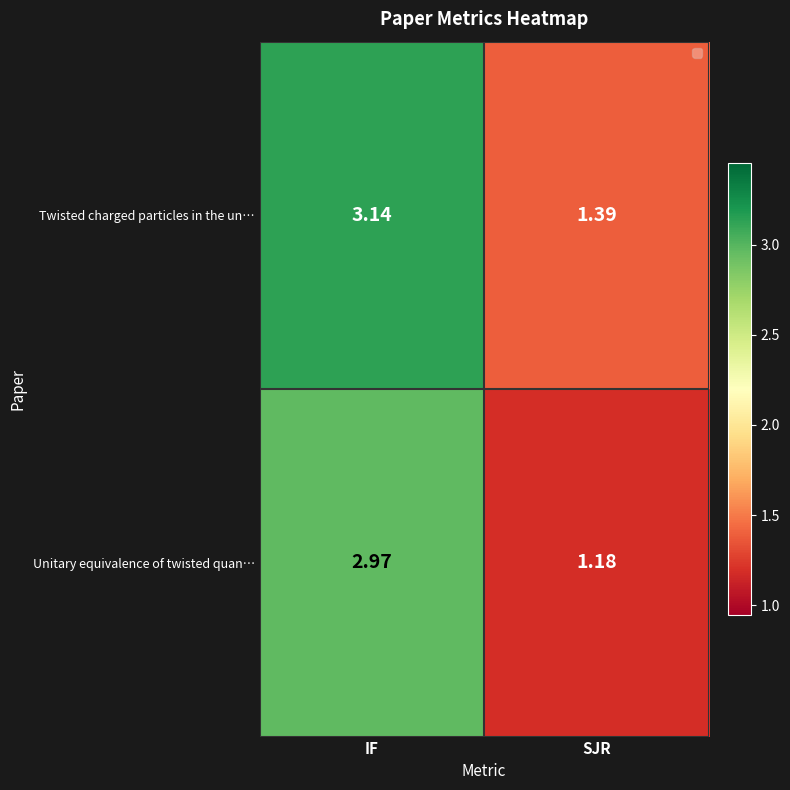

How many categories are shown in the chart?

2